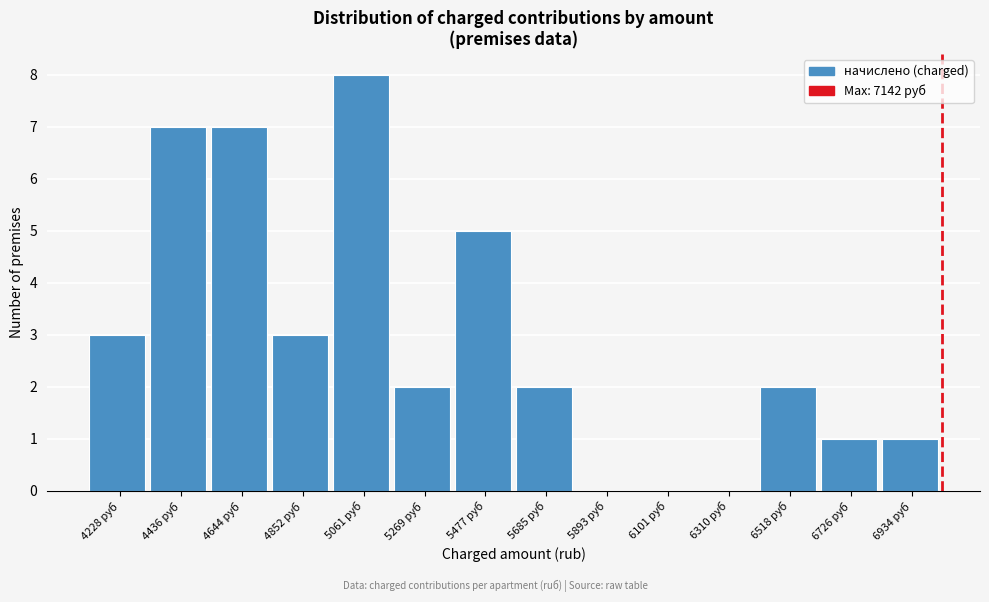

Reading left to right, list all the values displayed in this chart.

4228 руб=3	4436 руб=7	4644 руб=7	4852 руб=3	5061 руб=8	5269 руб=2	5477 руб=5	5685 руб=2	5893 руб=0	6101 руб=0	6310 руб=0	6518 руб=2	6726 руб=1	6934 руб=1